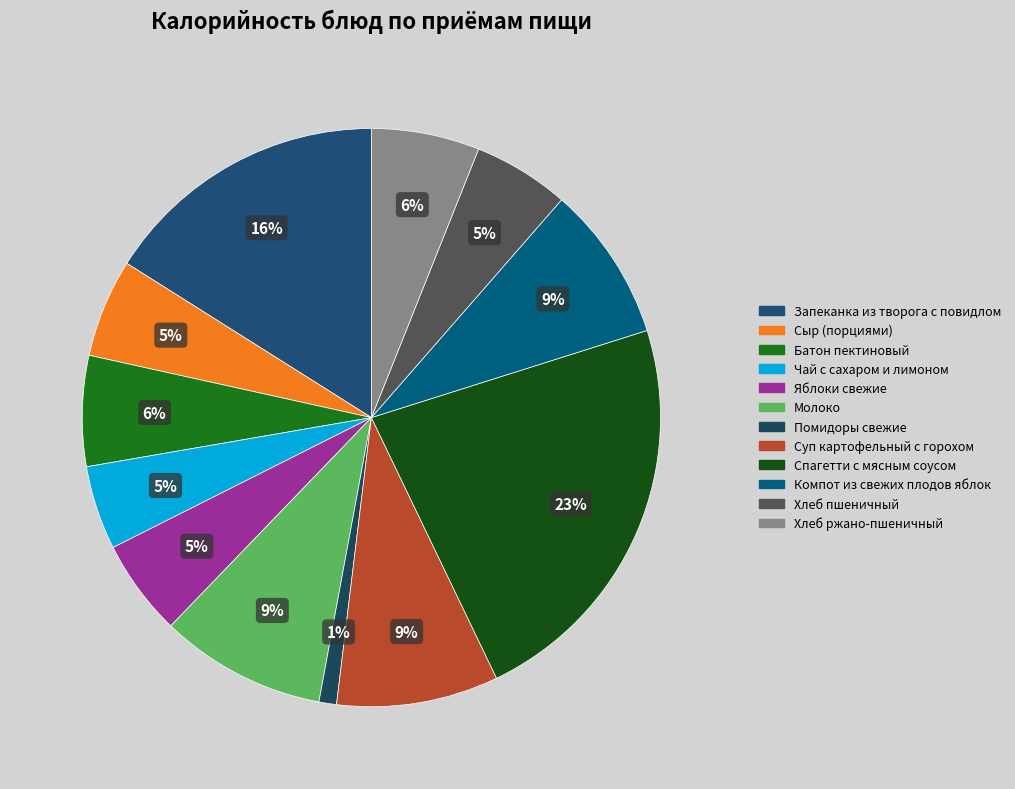

How many slices are in this pie chart?

12